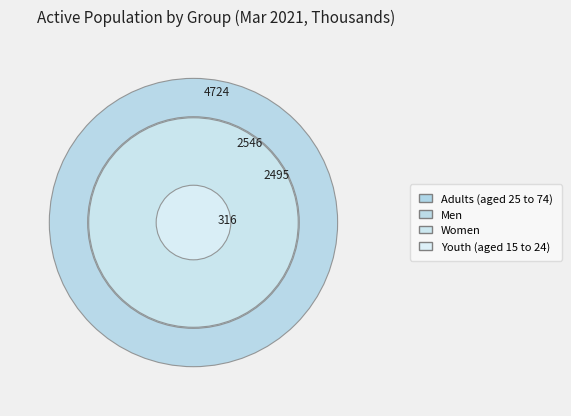

Does Men represent more than half of the total?

No